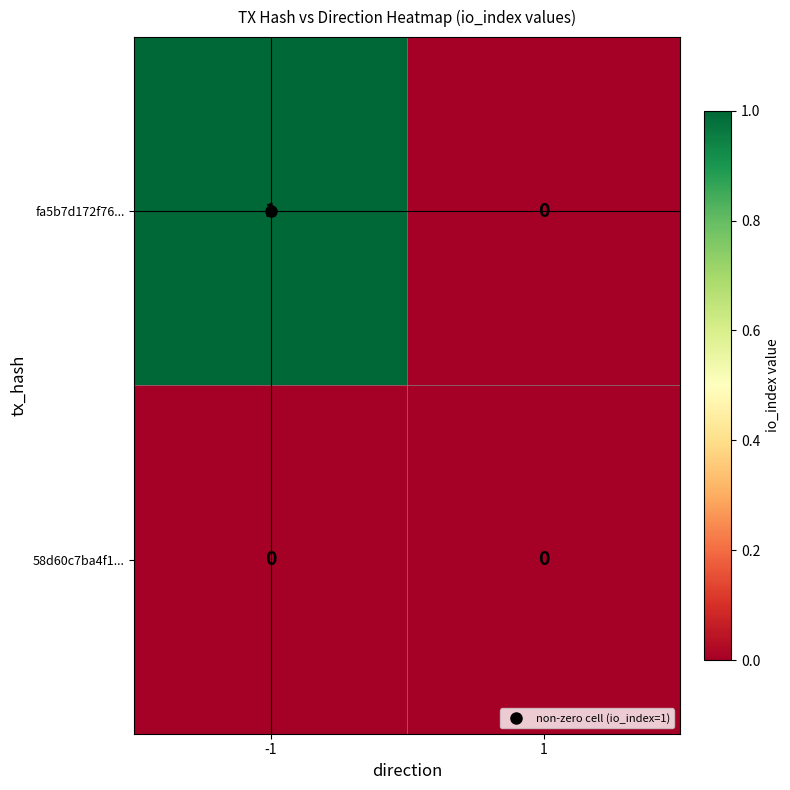

Which series has the widest spread of values?

fa5b7d172f76...